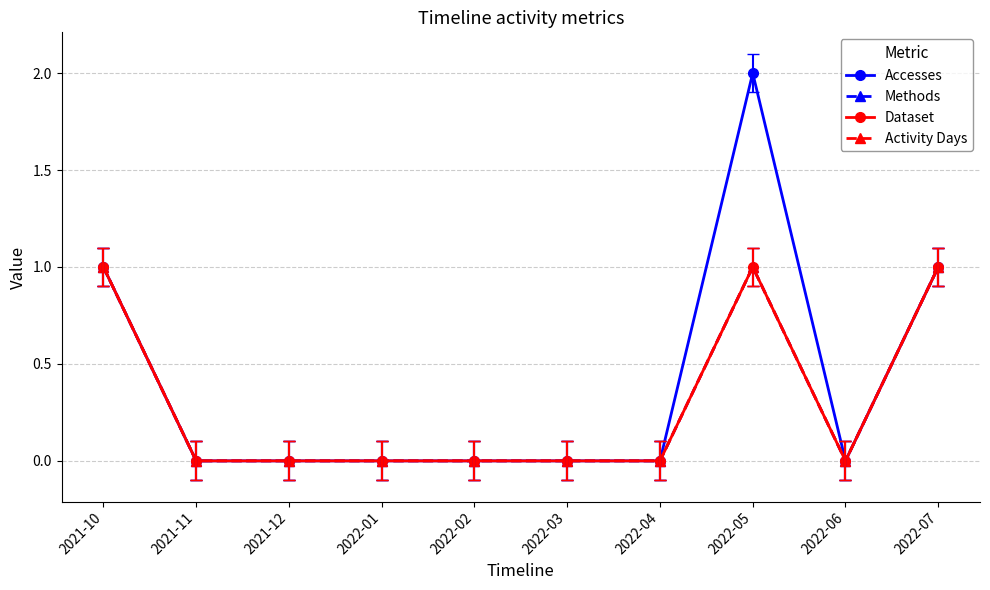

True or false: Methods and Accesses intersect in this chart.

False